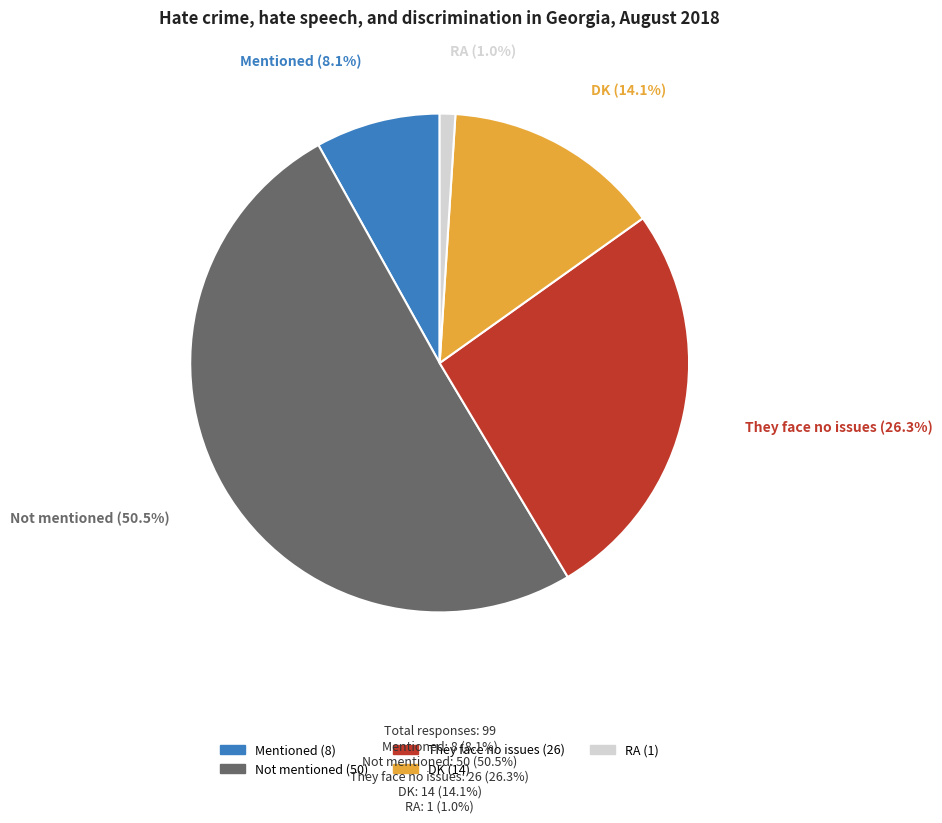

Rank the categories by value from highest to lowest.

Not mentioned, They face no issues, DK, Mentioned, RA